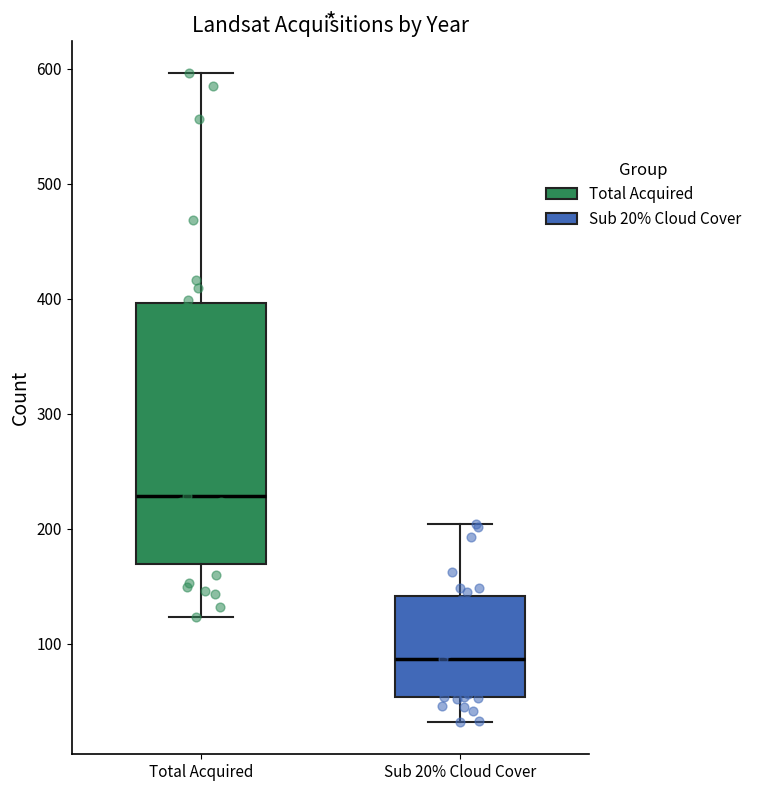

Comparing the boxes themselves (not the whiskers), which one is the tallest?

Total Acquired